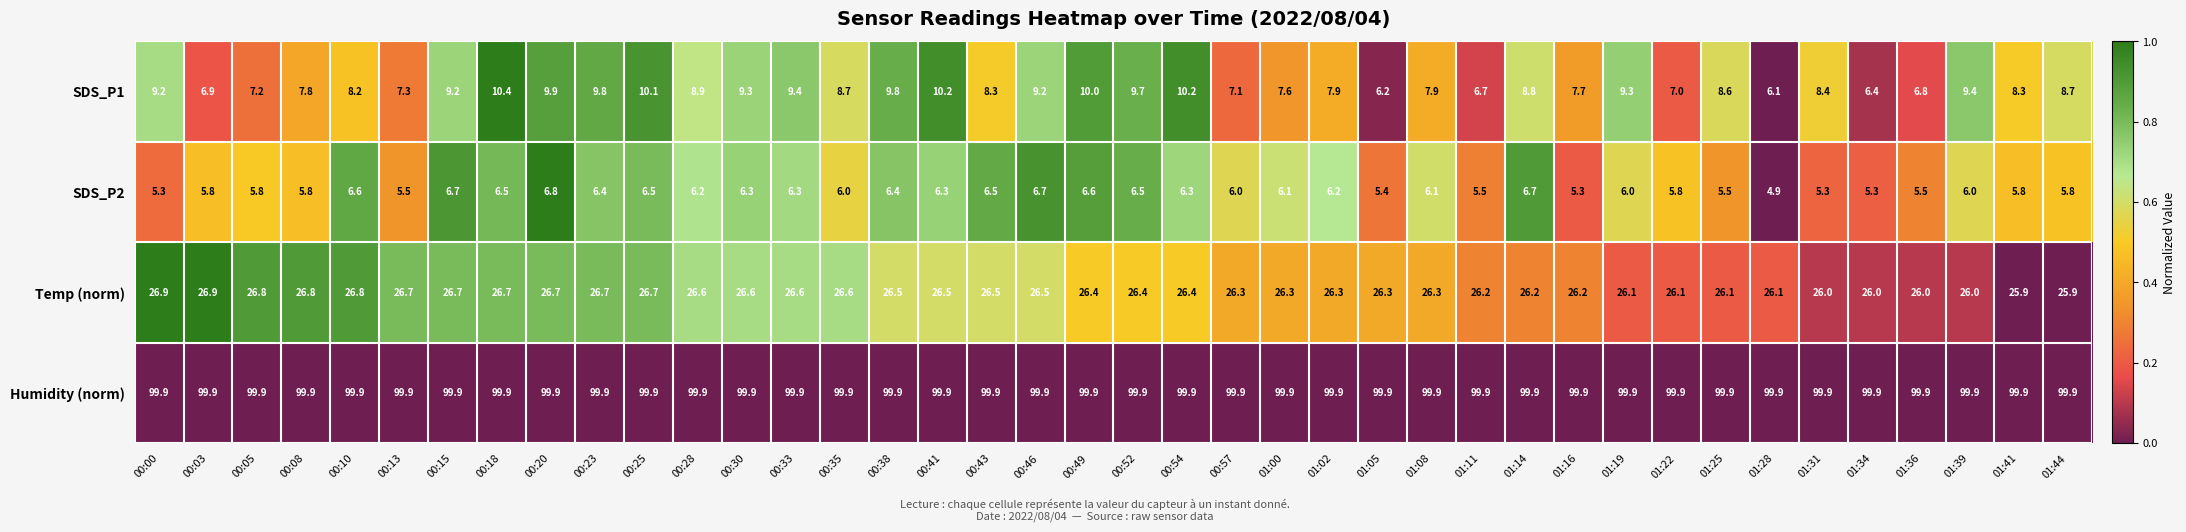

What is the smallest value displayed?

4.9